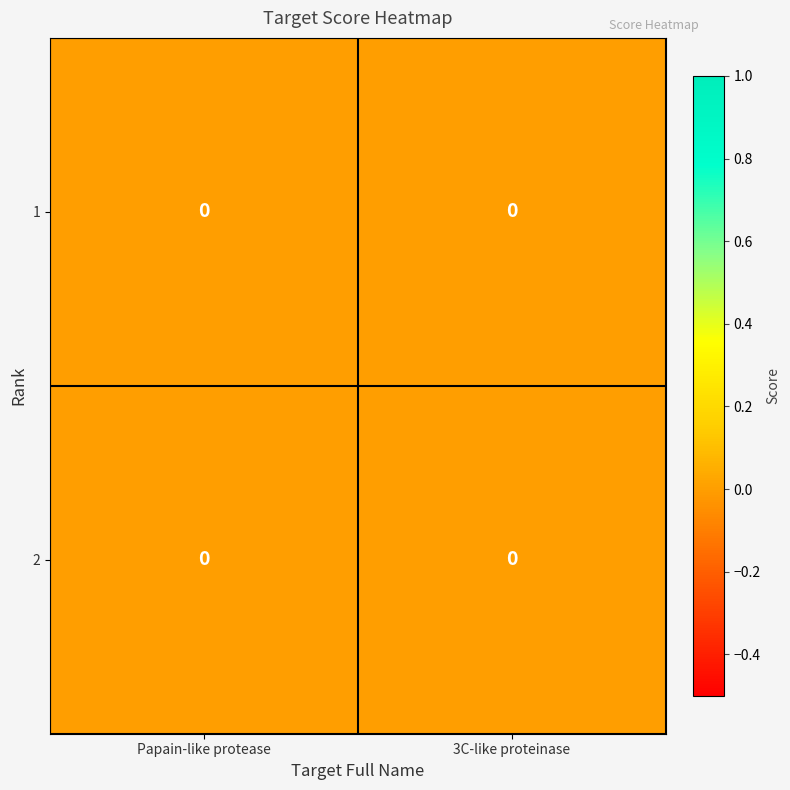

Rank the categories by 1 value from highest to lowest.

3C-like proteinase, Papain-like protease